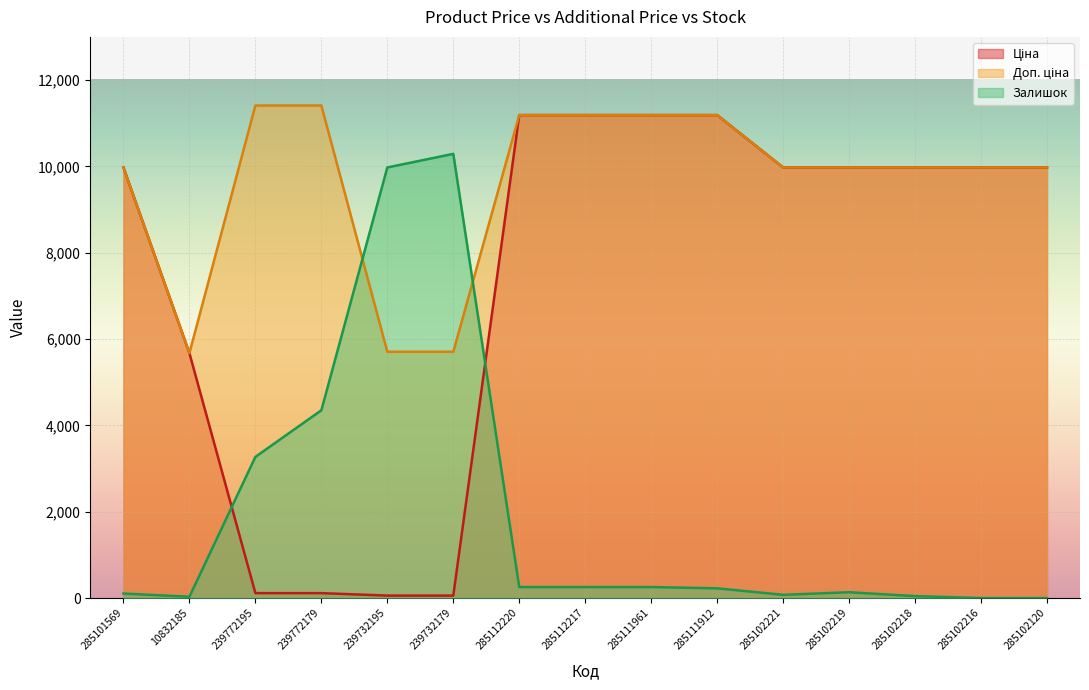

How many interior local valleys does the Залишок series have?

2